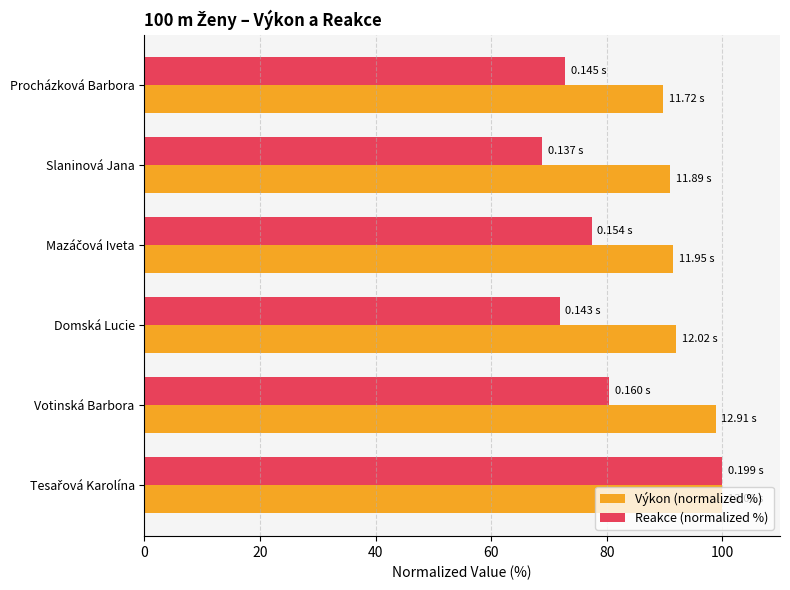

What is the minimum value shown in the chart?

68.8